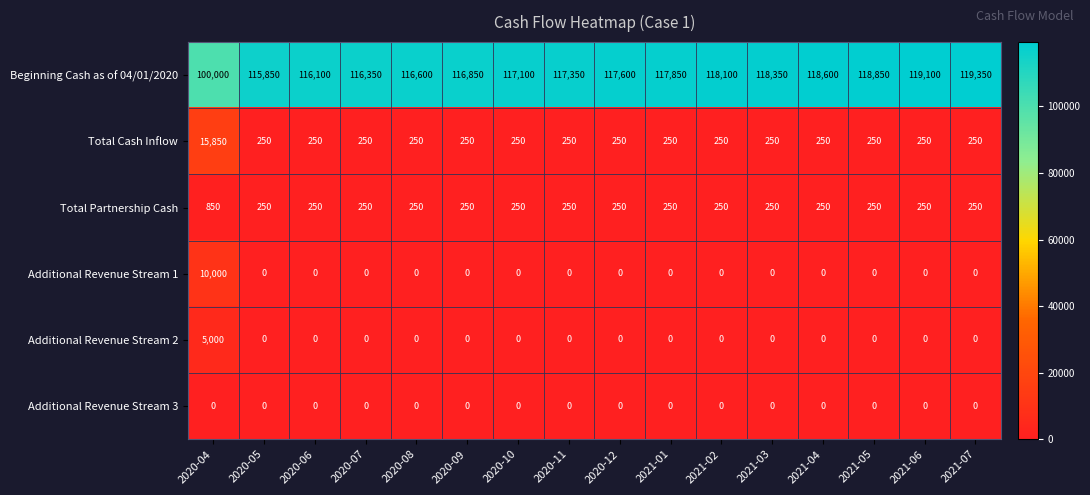

Which series has the largest range (max minus min)?

Beginning Cash as of 04/01/2020